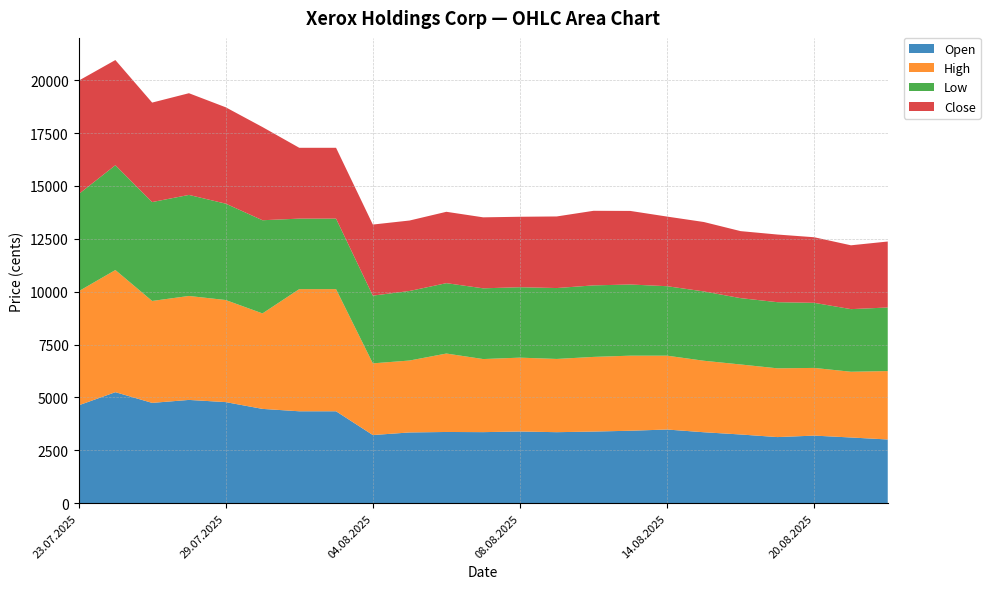

Reading left to right, transcribe all the data shown in this chart.

Open: 4627	5250	4744	4884	4781	4460	4347	4347	3224	3346	3369	3361	3391	3359	3388	3427	3485	3356	3250	3127	3197	3108	3014
High: 5393	5775	4819	4915	4826	4514	5775	5775	3389	3401	3708	3455	3492	3462	3530	3549	3491	3380	3310	3251	3200	3108	3235
Low: 4592	4955	4675	4777	4556	4405	3333	3333	3202	3288	3327	3344	3330	3352	3381	3365	3284	3277	3136	3127	3077	2960	3005
Close: 5363	4972	4703	4808	4556	4405	3349	3349	3360	3331	3374	3356	3330	3385	3526	3478	3292	3282	3168	3198	3101	3018	3119